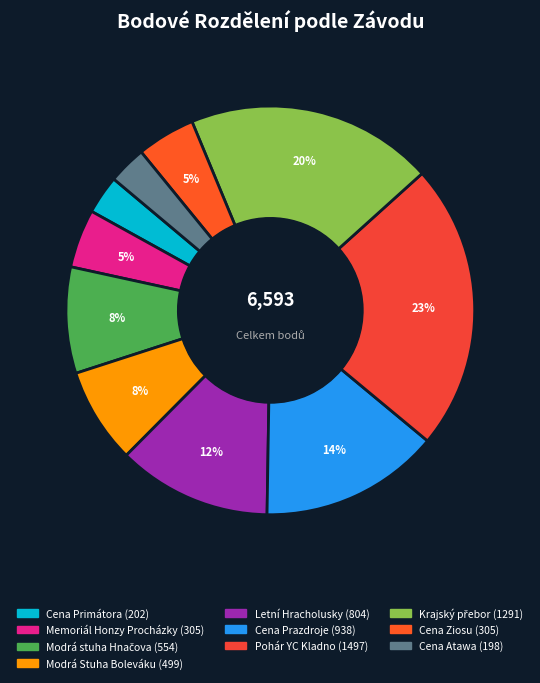

How many slices are in this pie chart?

10